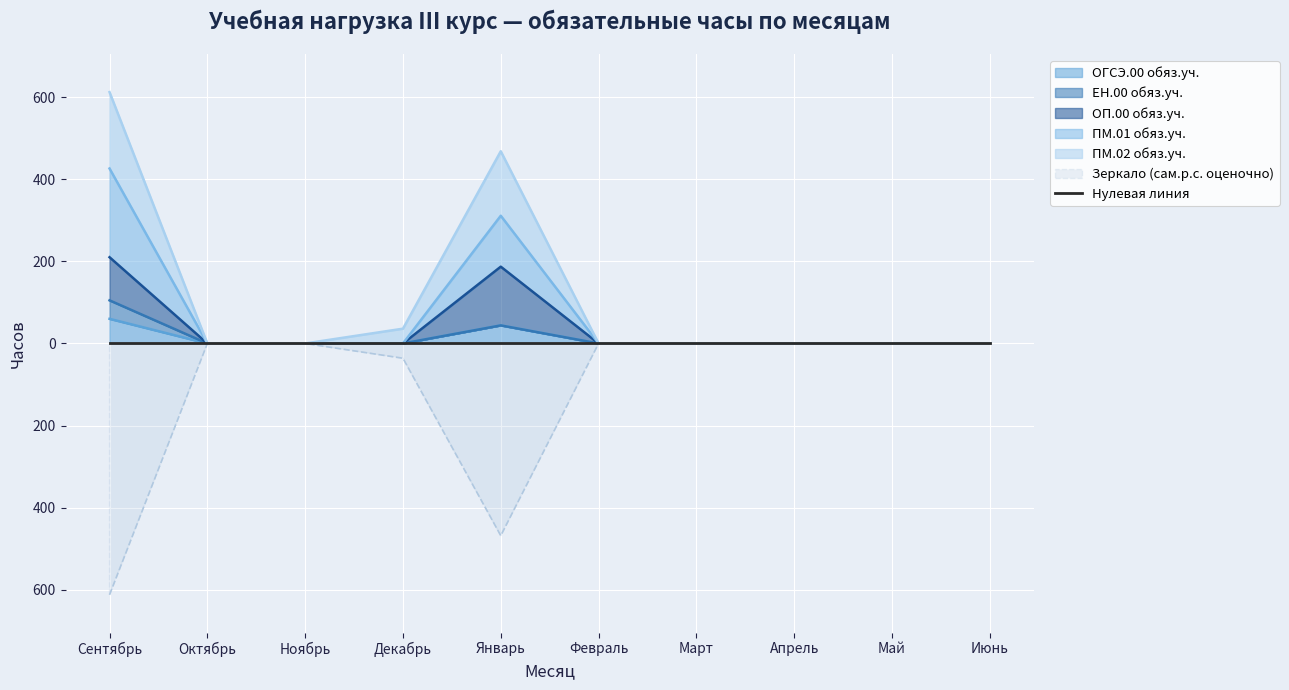

Which category has the lowest value across all series?

Октябрь